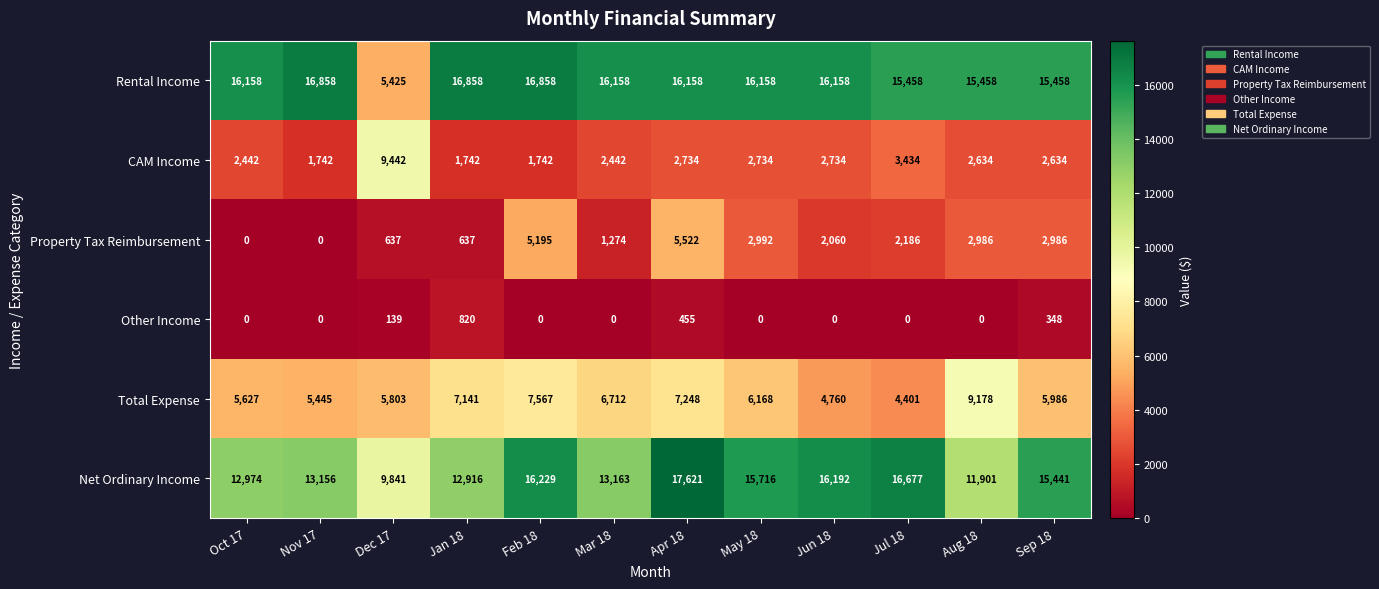

The value of CAM Income at Jul 18 is 3434. True or false?

True